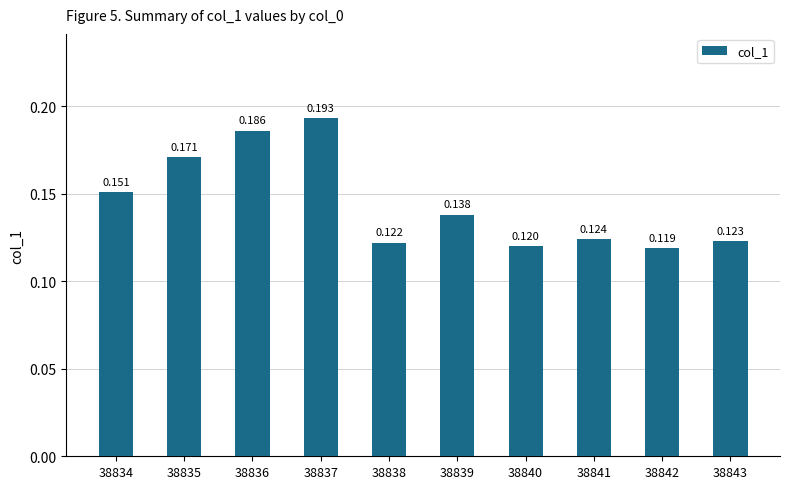

What is the sum of the values at 38838 and 38836?

0.3